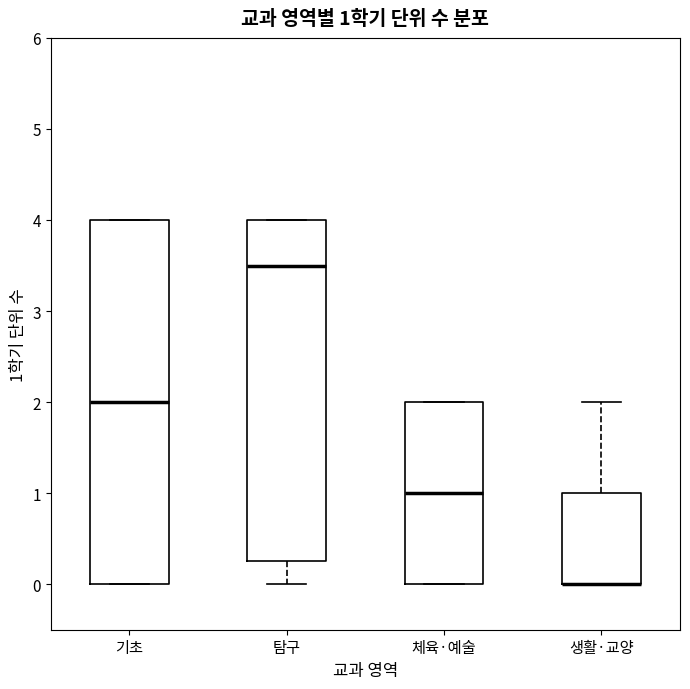

Comparing the boxes themselves (not the whiskers), which one is the tallest?

기초